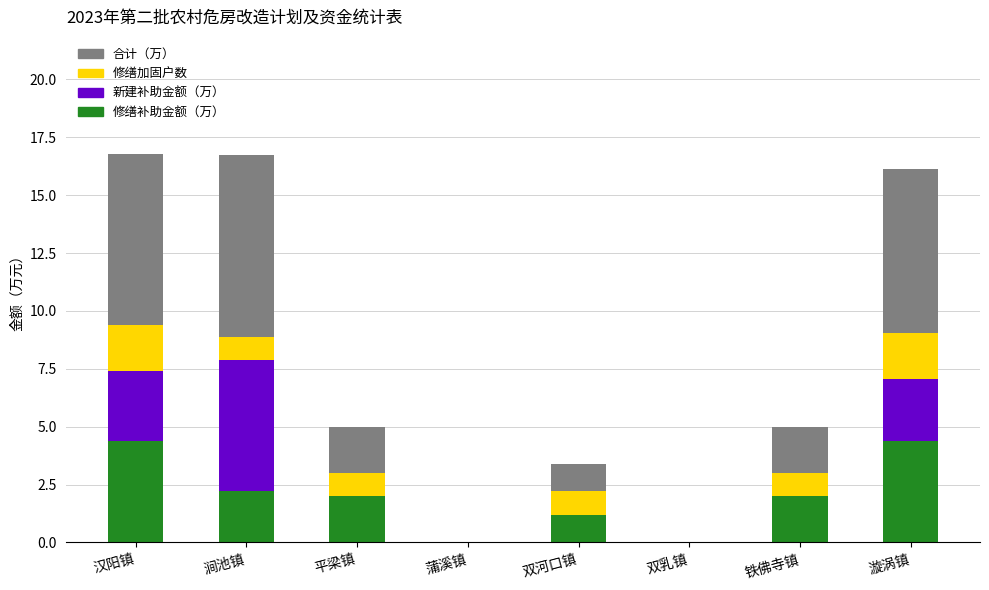

What is the total value across all series at 平梁镇?

5.0